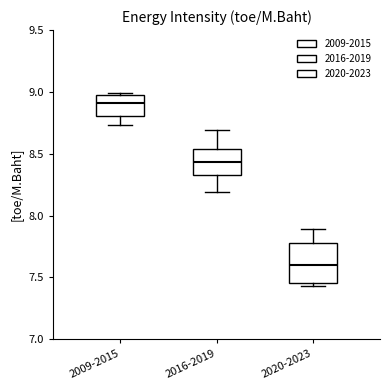

Comparing the boxes themselves (not the whiskers), which one is the tallest?

2020-2023